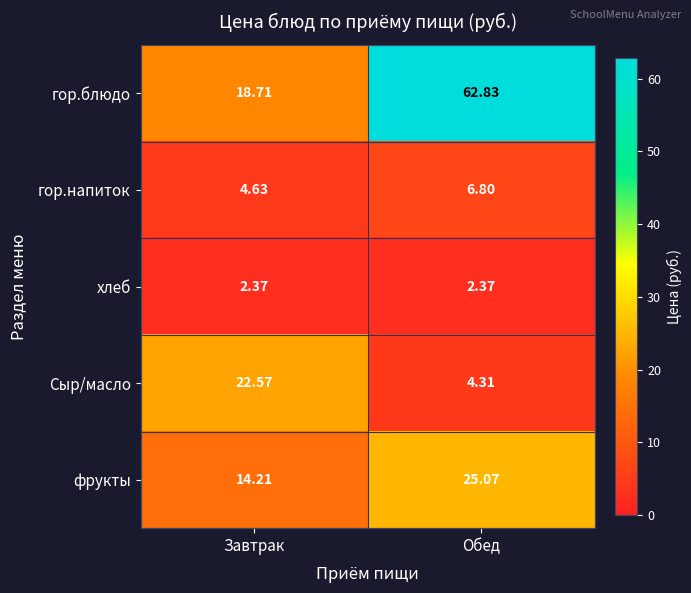

Which series has the largest total across all categories?

гор.блюдо